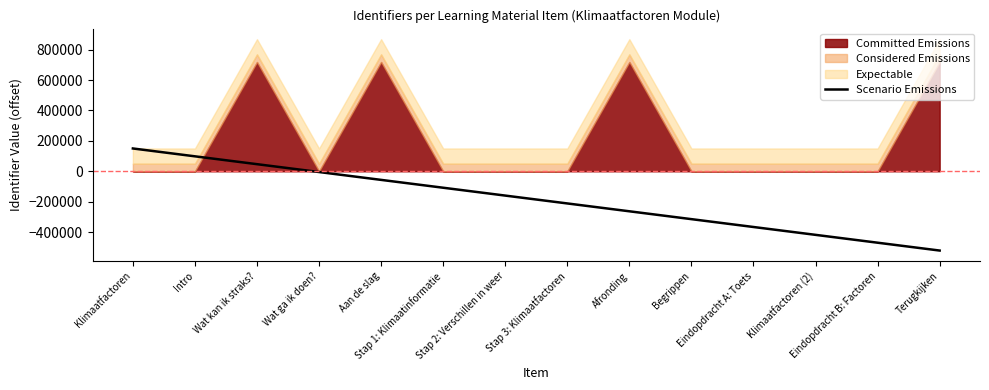

The value at Klimaatfactoren is 65459.1. True or false?

False